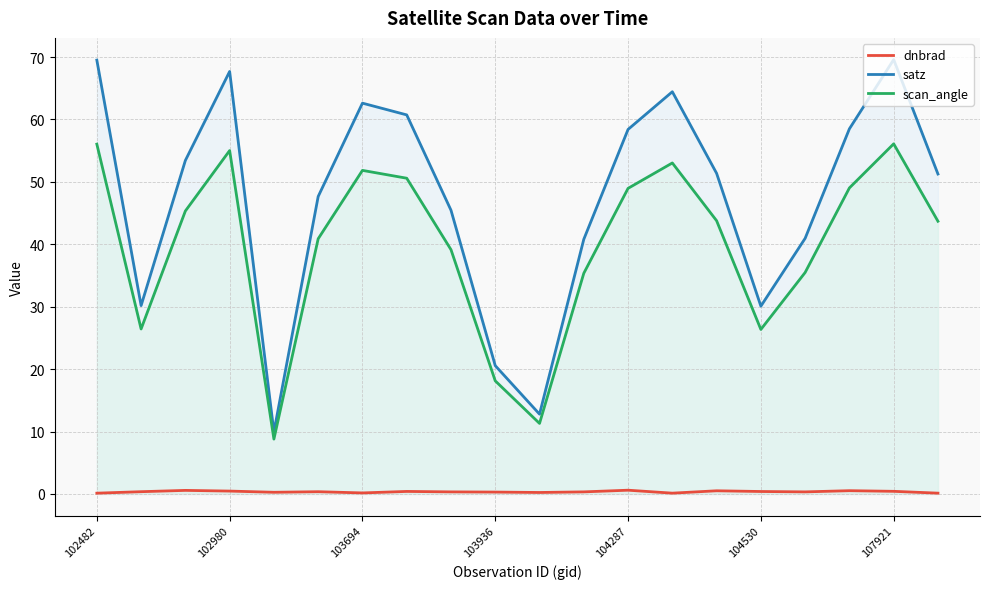

What is the difference between the maximum and minimum values in the satz series?

59.7